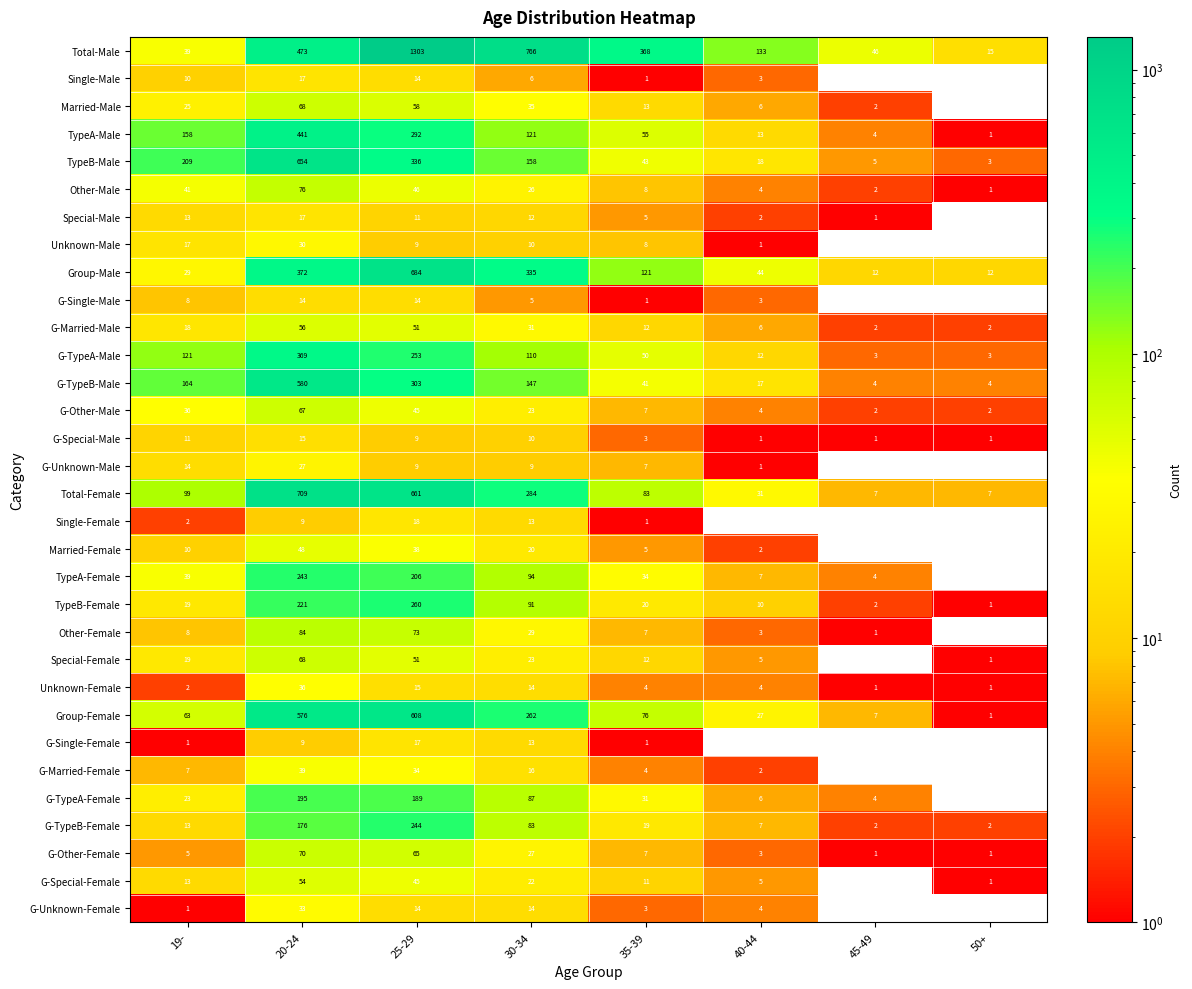

Is it true that Other-Female equals 2 at 19-?

False